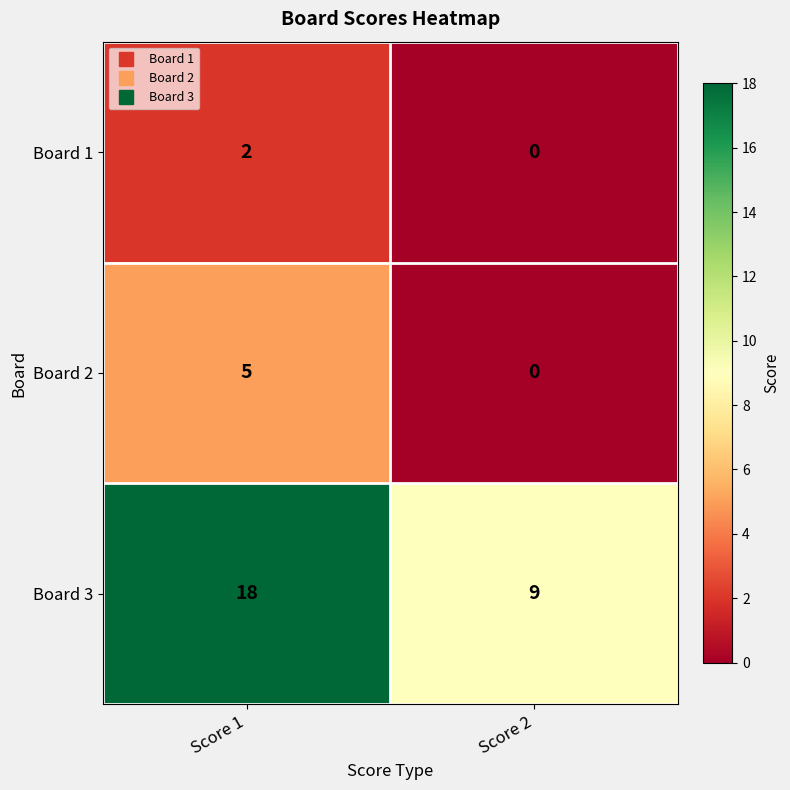

Which series changed the most between Score 1 and Score 2?

Board 3